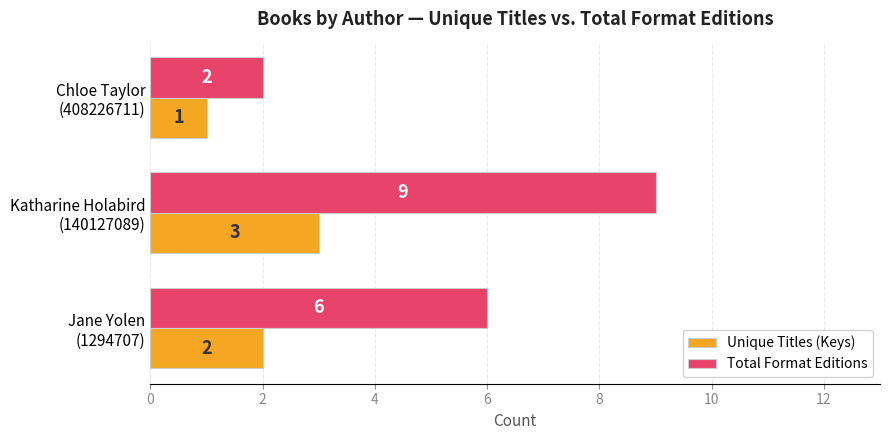

At how many categories does at least one series exceed 4?

2